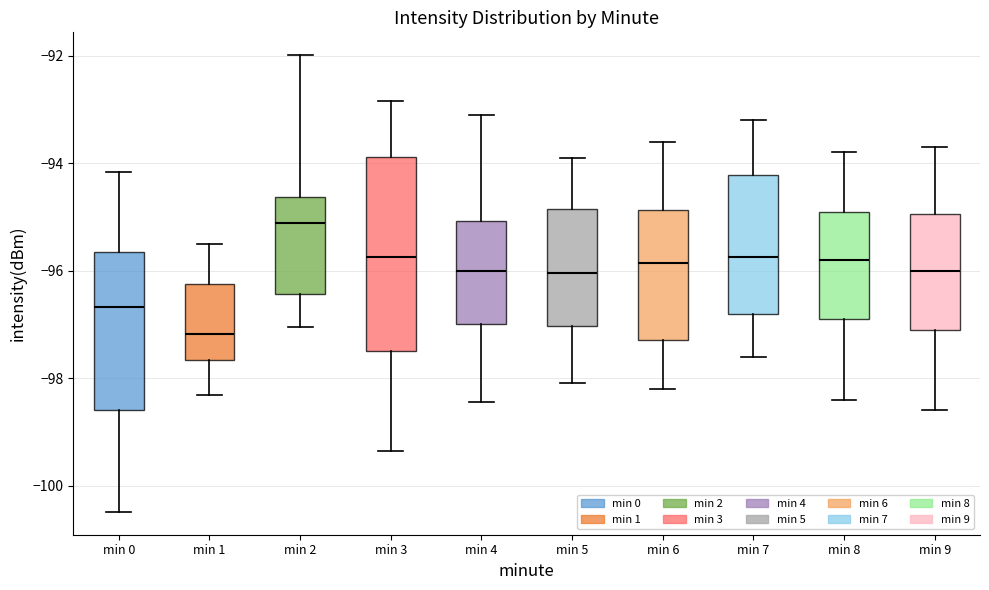

Which box has the lowest median line?

min 1